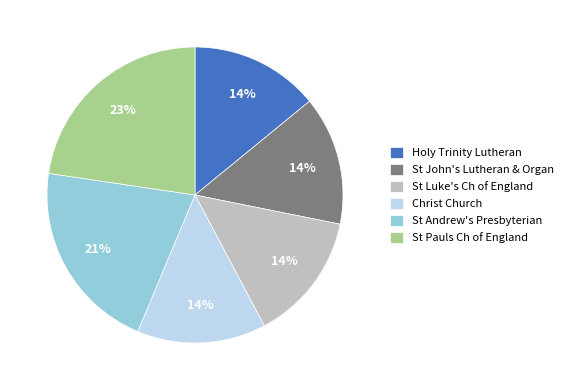

Do Holy Trinity Lutheran and St Pauls Ch of England together represent more than half of the pie?

No